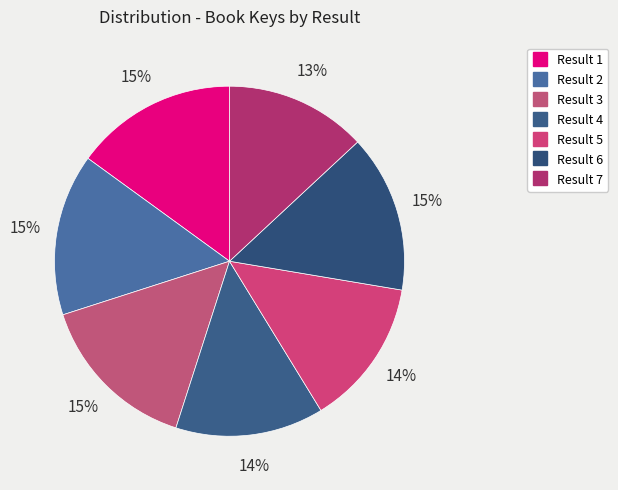

What is the ratio of the value at Result 4 to the value at Result 2?

0.9